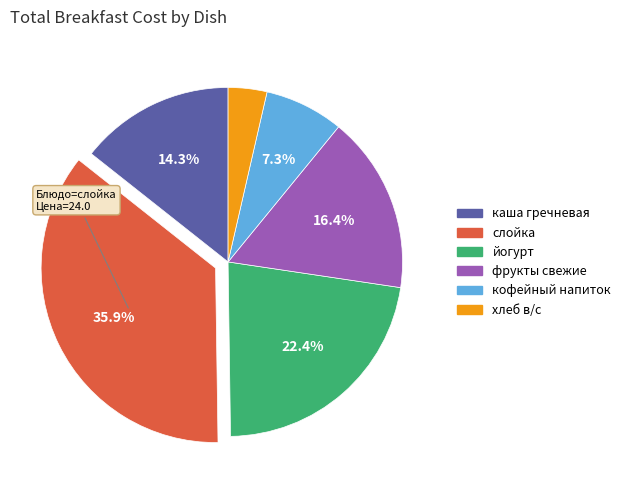

Is it true that йогурт is 22% of the pie?

True